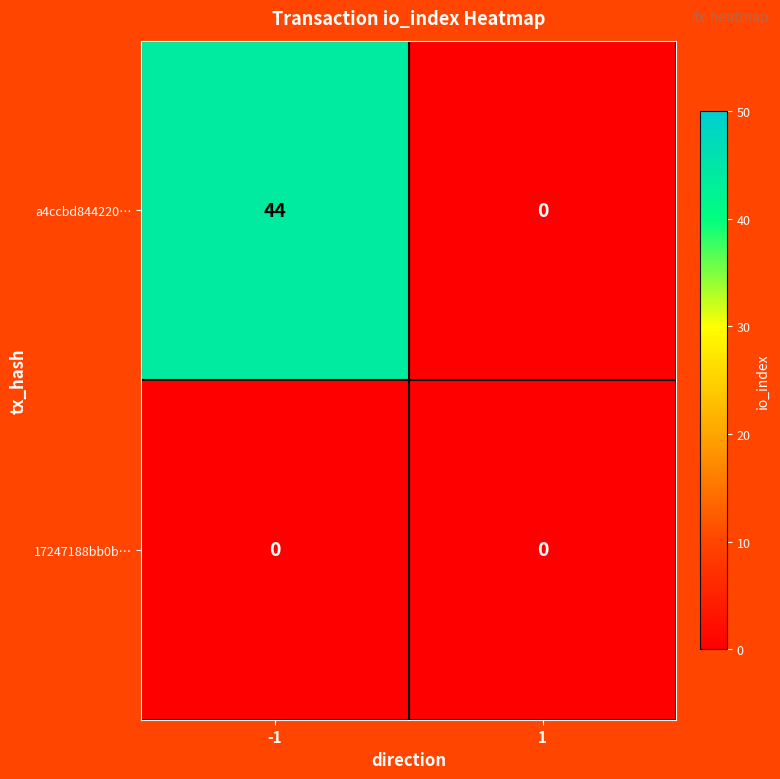

What is the difference between the highest and lowest values at -1?

44